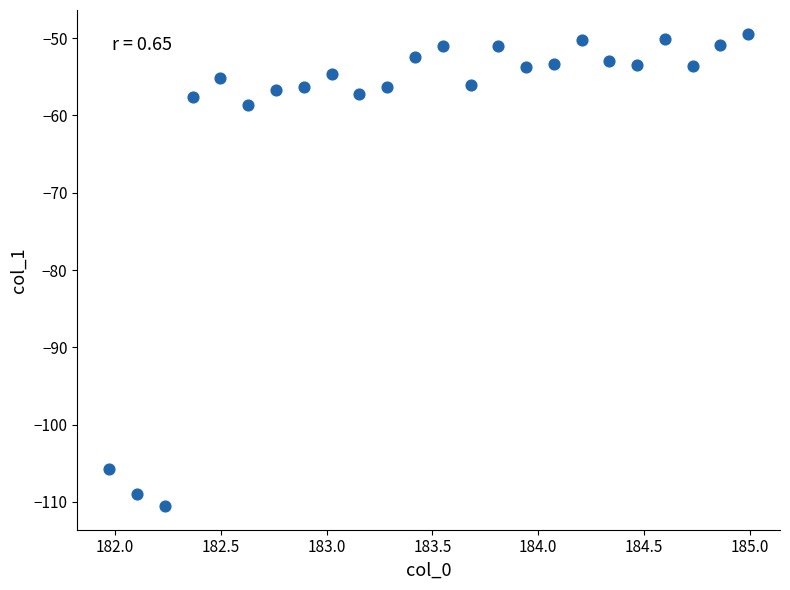

What is the range of X values (max minus min)?

3.0